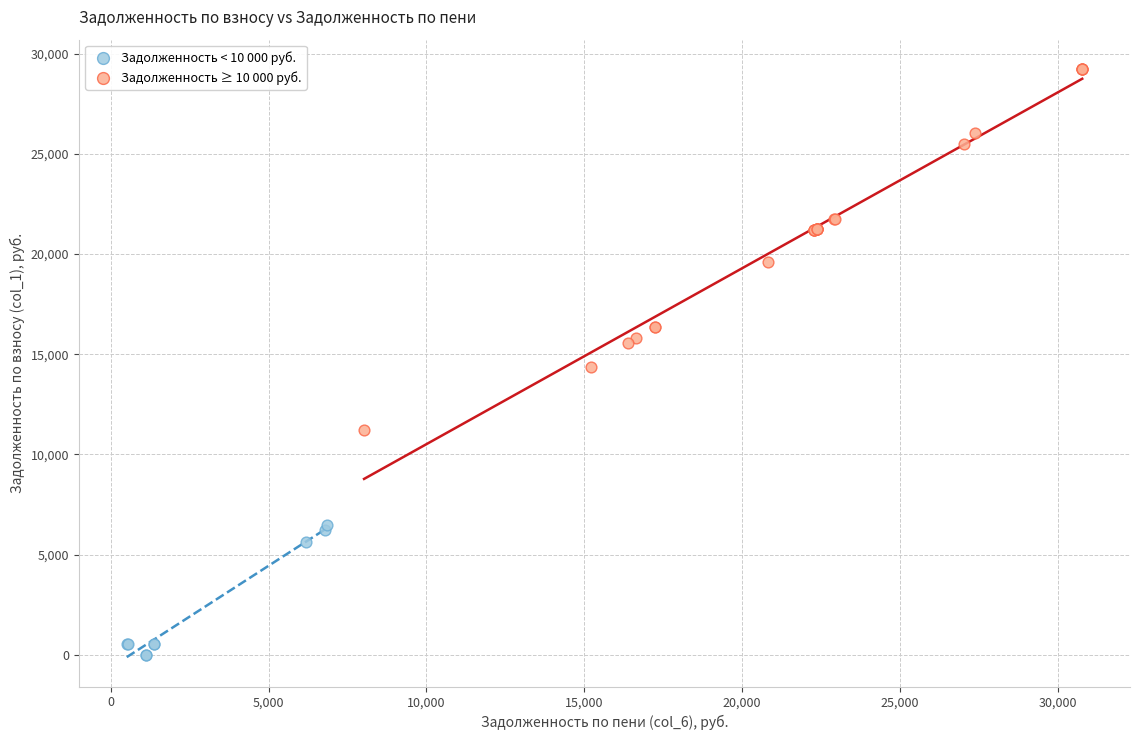

Which series reaches the maximum Y coordinate?

Задолженность ≥ 10 000 руб.